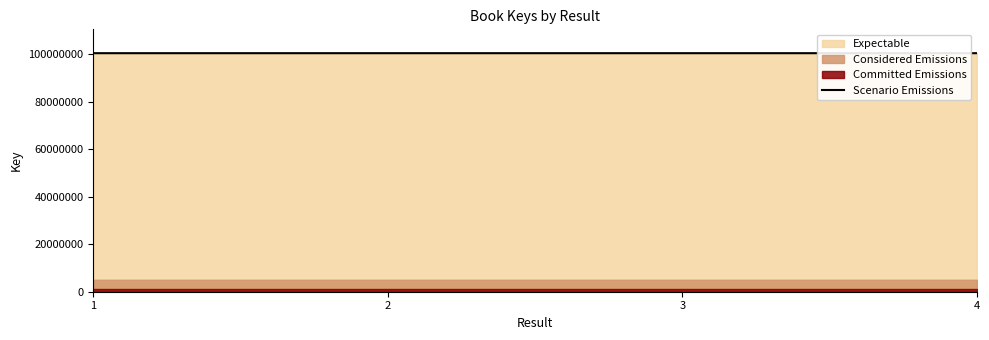

The value at 4 is 100432501. True or false?

True